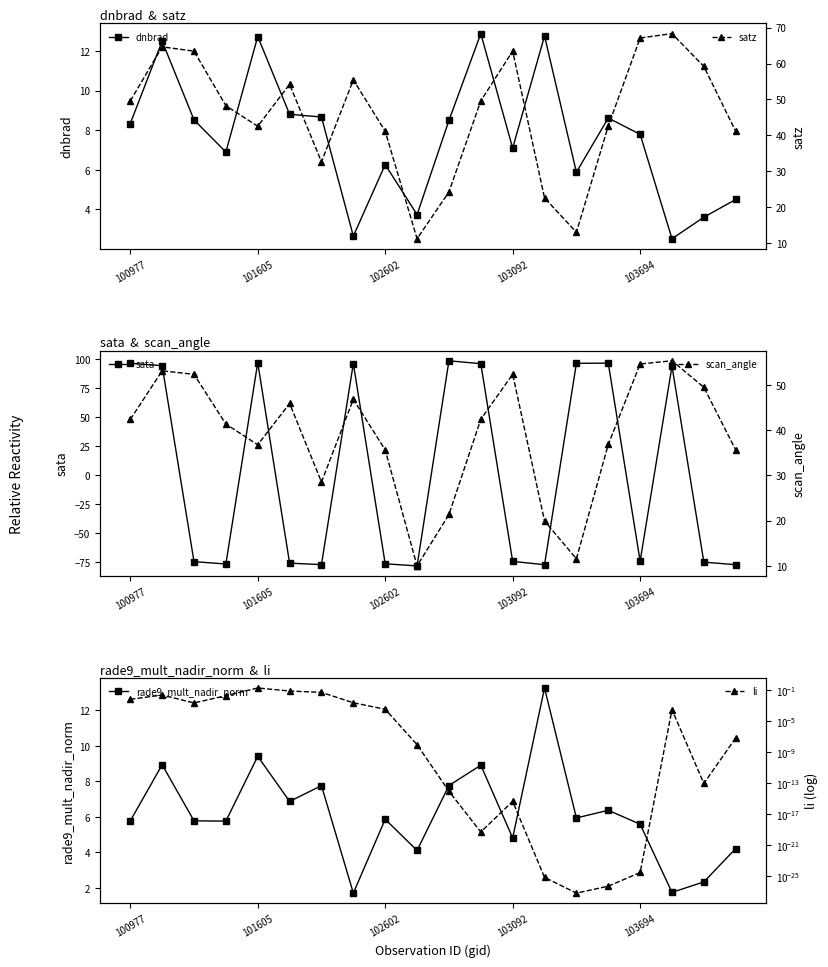

Reading left to right, transcribe all the data shown in this chart.

dnbrad: 8.3	12.5	8.5	6.9	12.7	8.8	8.7	2.7	6.3	3.7	8.5	12.9	7.1	12.8	5.9	8.6	7.8	2.5	3.6	4.5
sata: 96.3	94.2	-74.9	-76.9	96.8	-76.2	-77.5	96.1	-76.7	-78.6	98.4	96.0	-74.7	-77.5	96.2	96.4	-74.5	93.8	-75.3	-77.5
rade9_mult_nadir_norm: 5.8	8.9	5.8	5.8	9.4	6.9	7.8	1.7	5.9	4.1	7.8	8.9	4.8	13.3	5.9	6.4	5.6	1.7	2.3	4.2
satz: 49.6	64.6	63.4	48.3	42.6	54.2	32.7	55.5	41.2	11.3	24.3	49.6	63.4	22.6	13.1	42.6	67.1	68.3	59.2	41.1
scan_angle: 42.4	53.1	52.4	41.4	36.8	45.9	28.5	46.8	35.7	10.0	21.4	42.4	52.4	19.9	11.6	36.8	54.7	55.4	49.5	35.6
li: 0.0	0.0	0.0	0.0	0.2	0.1	0.1	0.0	0.0	0.0	0.0	0.0	0.0	0.0	0.0	0.0	0.0	0.0	0.0	0.0